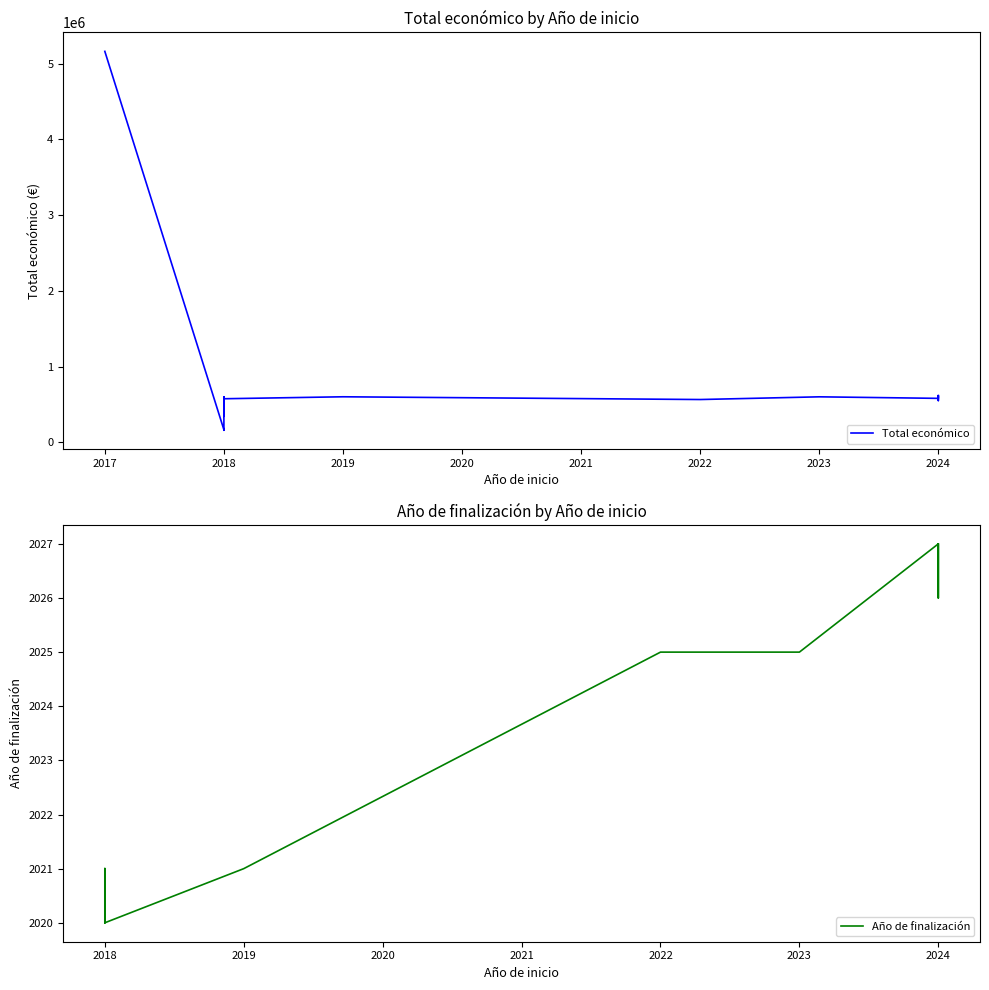

What is the change in value from 2024 to 2024?

+15448.0